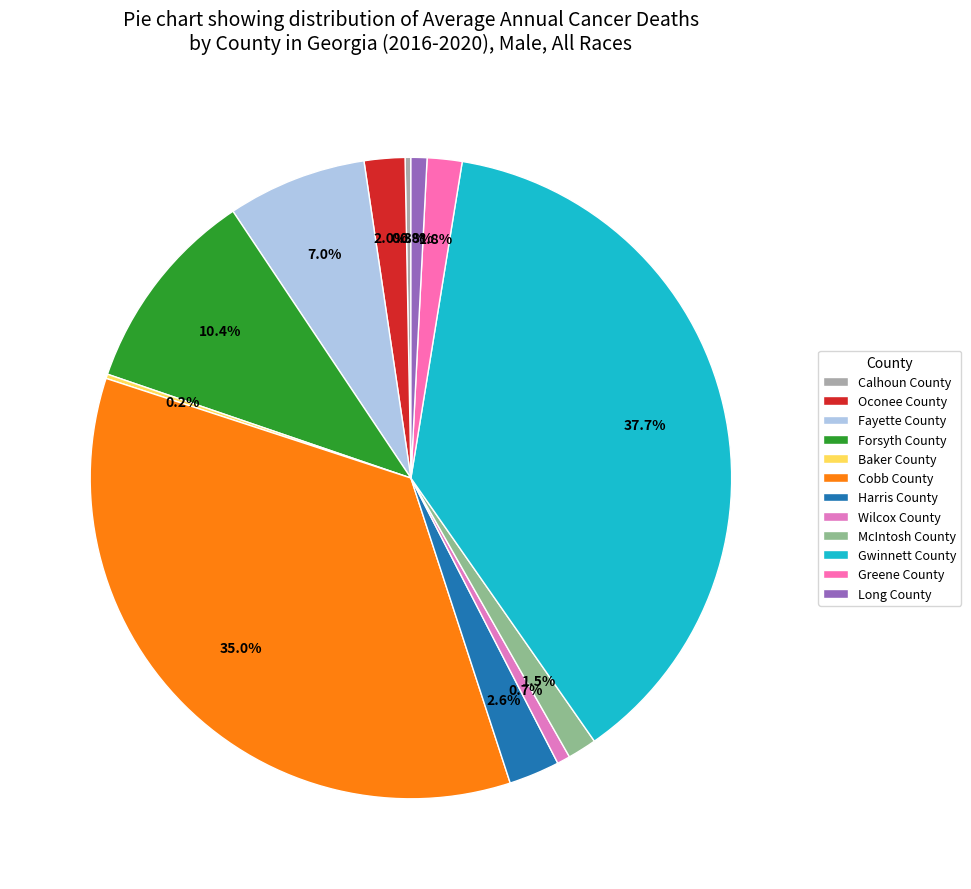

How much of the chart is everything except Long County?

99.2%